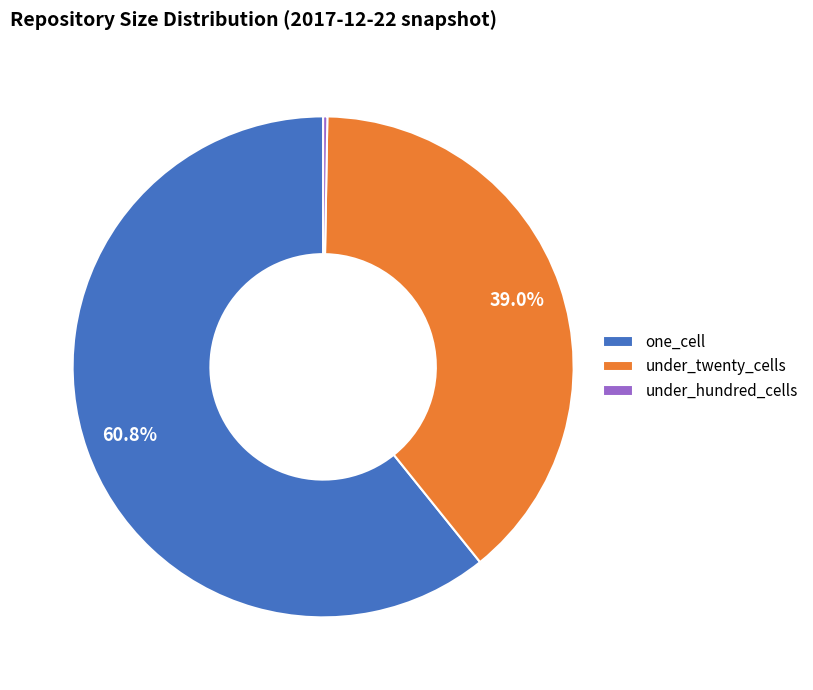

True or false: under_twenty_cells accounts for 48% of the total.

False